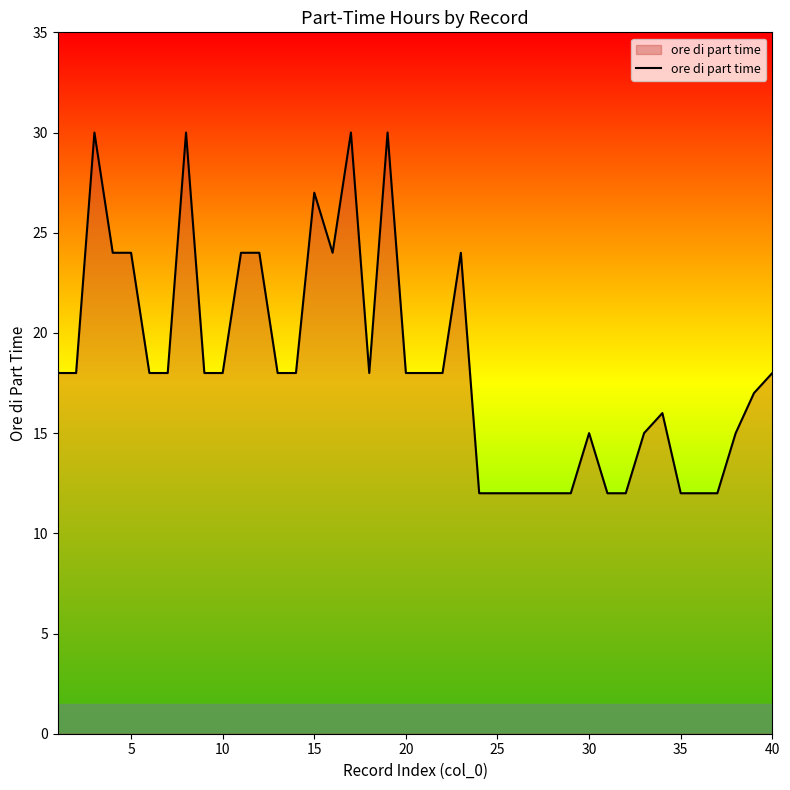

What is the difference between the maximum and minimum values?

18